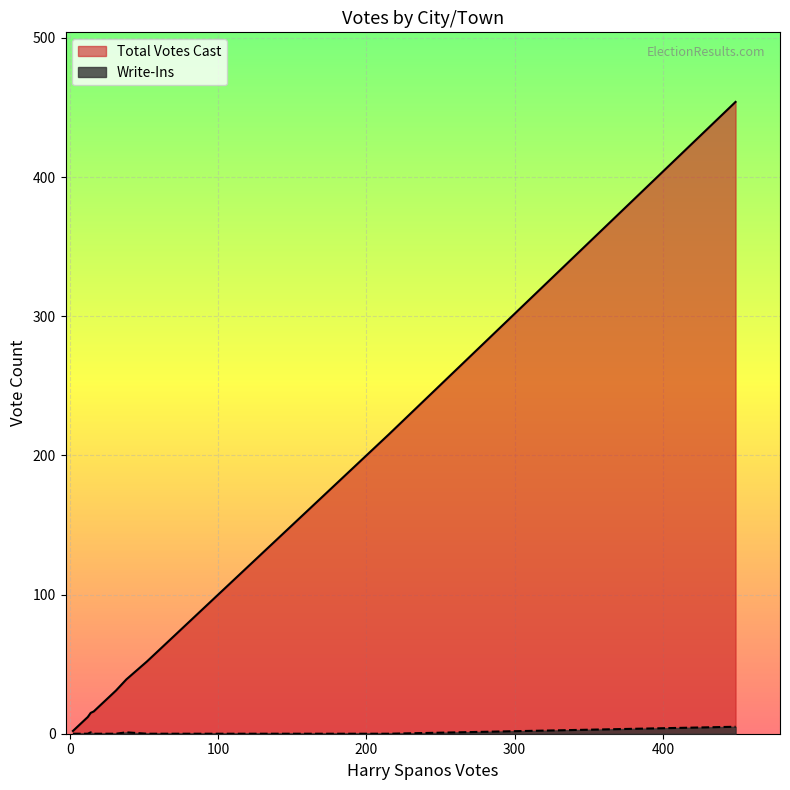

How many lines are shown in the chart?

2